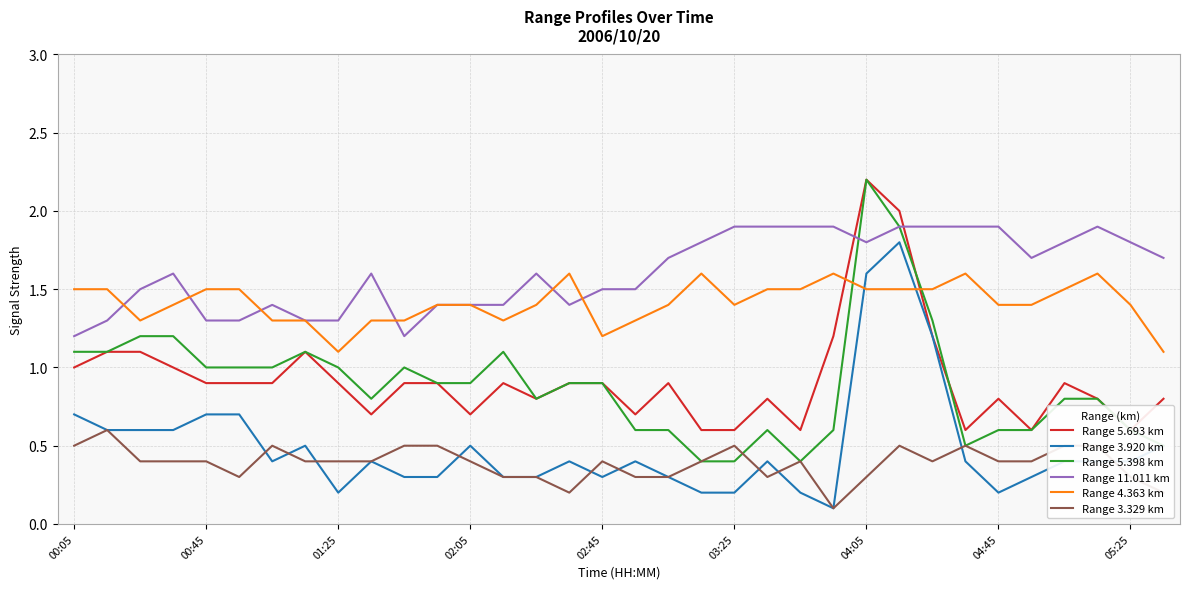

True or false: Range 5.398 km has more than 2 interior local peaks.

True